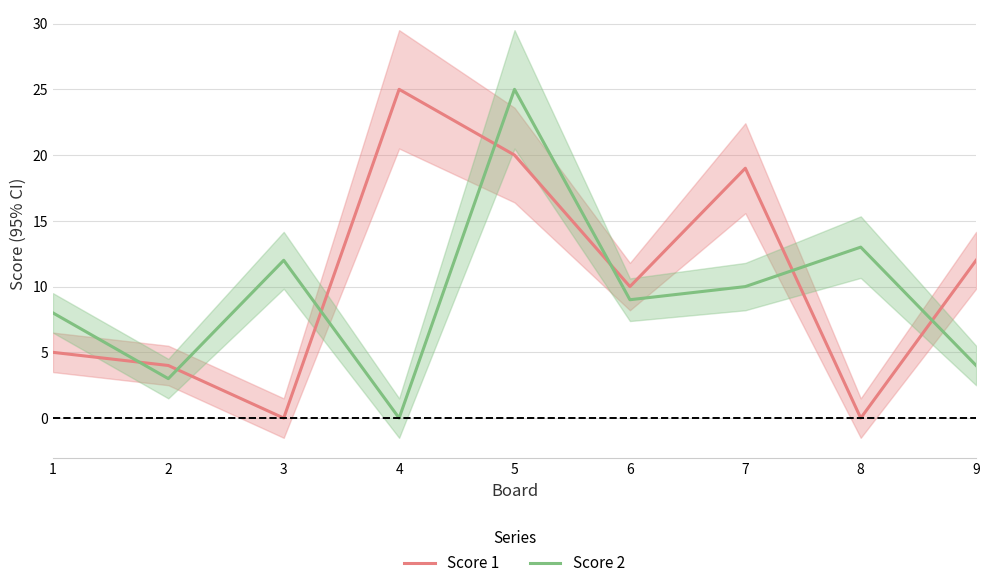

List the labels in order of Score 1 value, largest first.

4, 5, 7, 9, 6, 1, 2, 3, 8